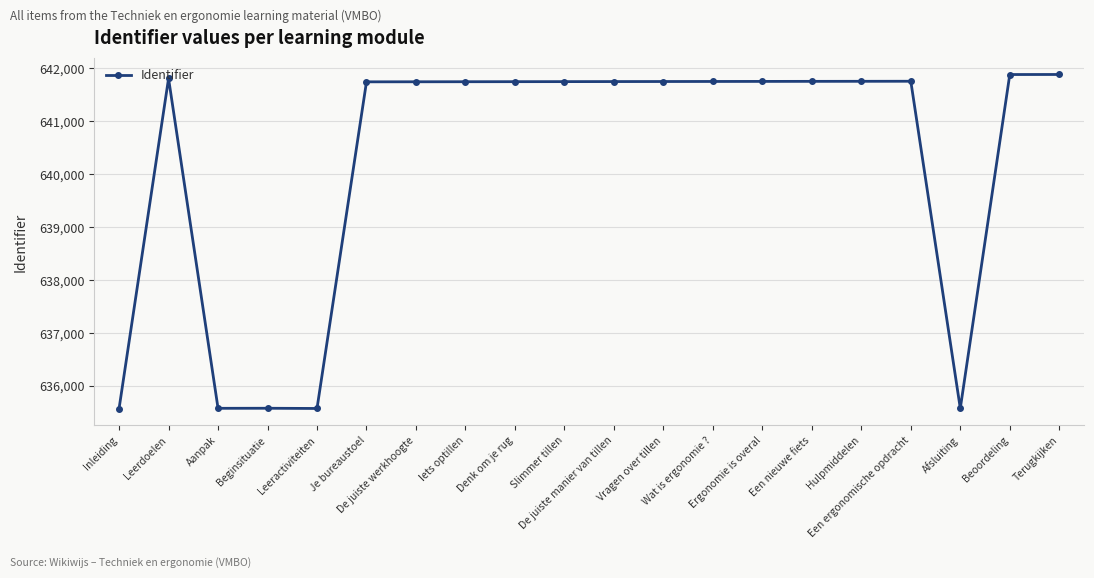

What is the value of the 11th point from the left?

641750